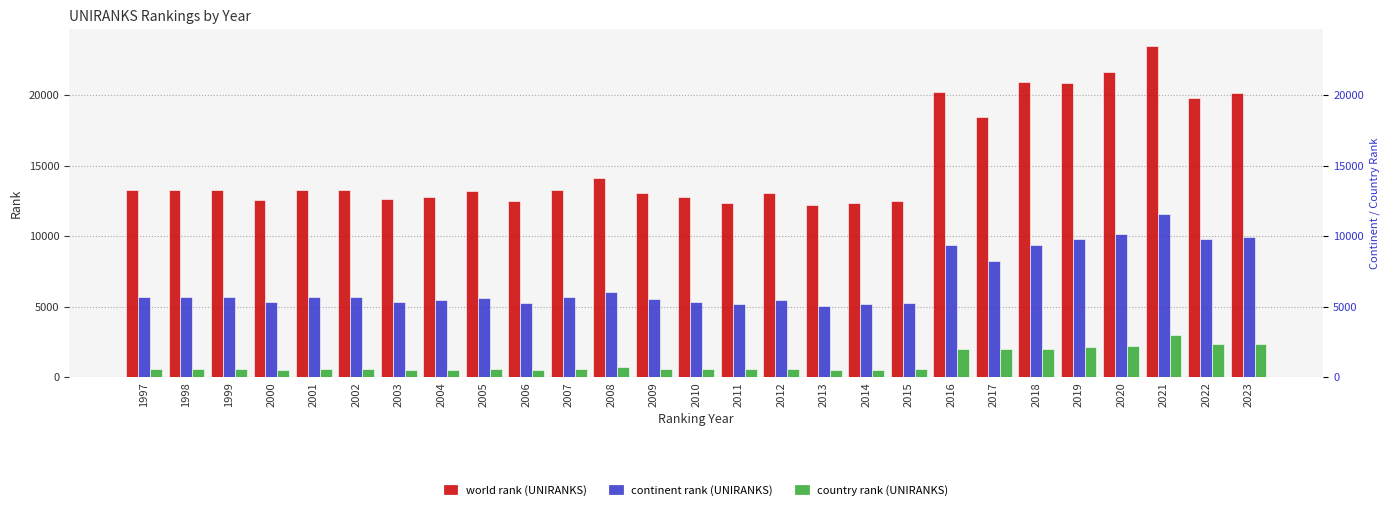

How many bars are there in each group?

3